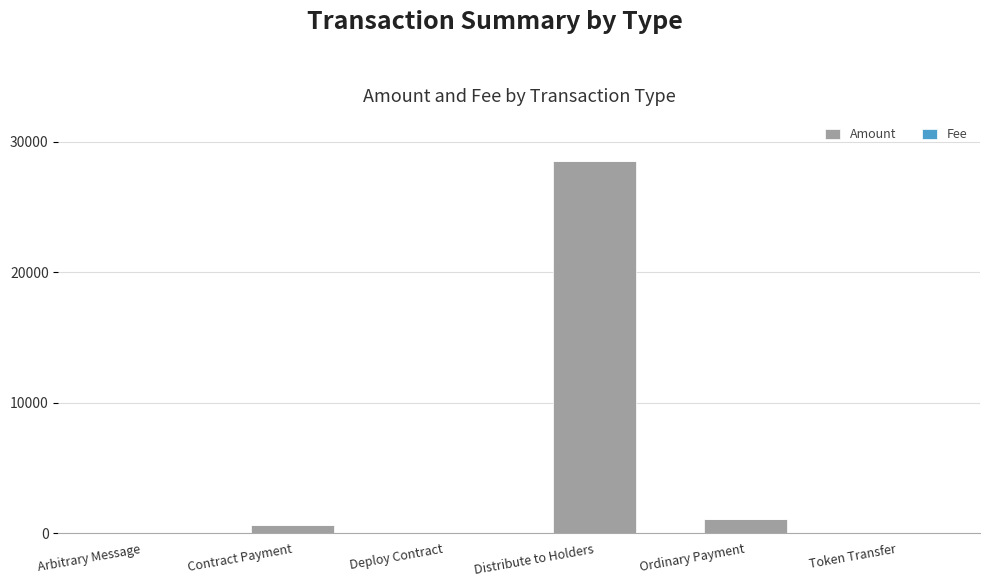

What is the difference between the Amount values at Distribute to Holders and Token Transfer?

28548.9